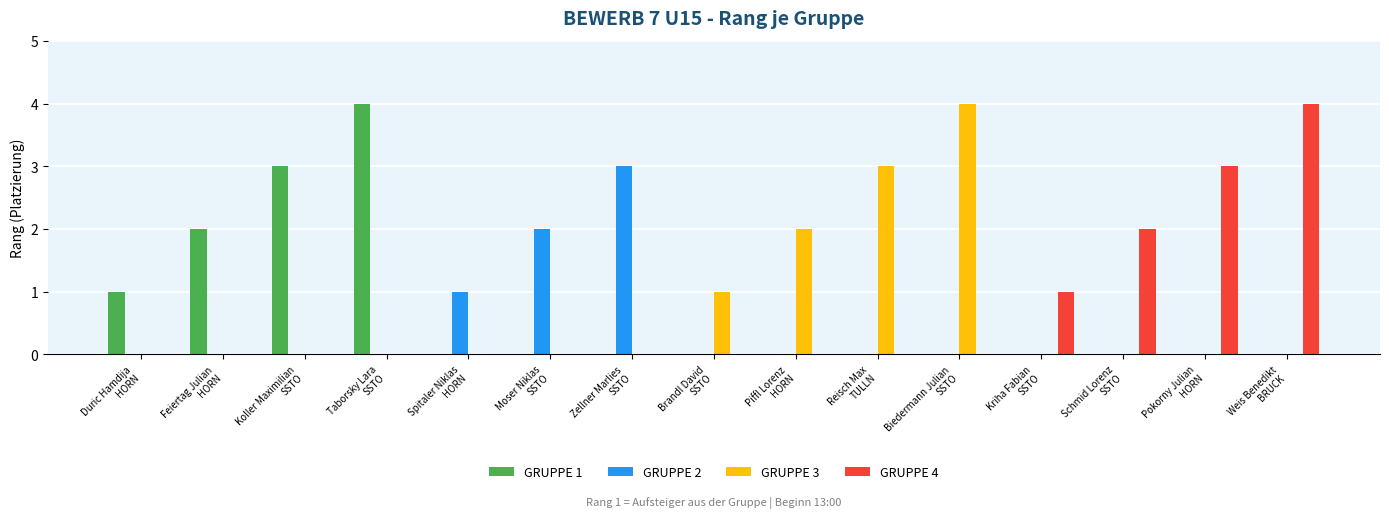

What is the maximum value shown in the chart?

4